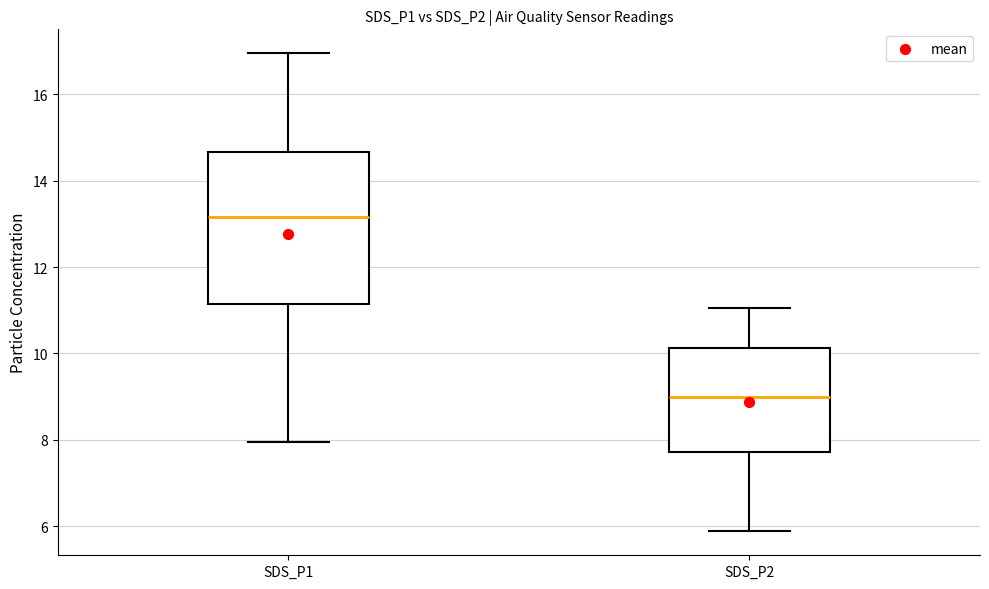

Where does the upper whisker of the box for SDS_P2 end on the y-axis? The values are not printed on the chart, so give them approximately, as read against the axis.

11.0